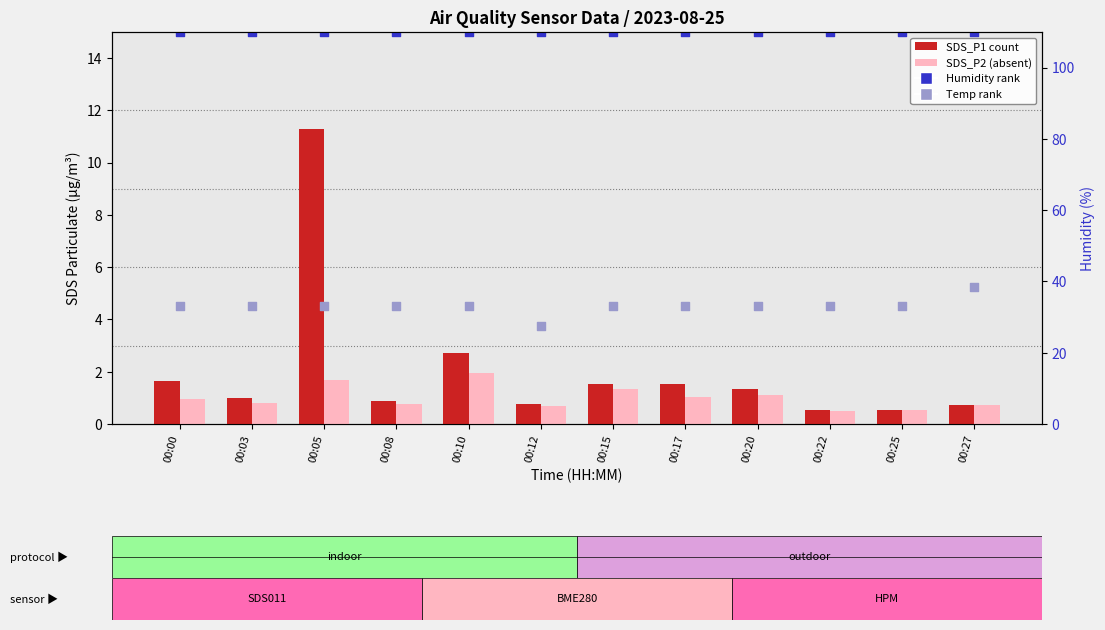

At how many categories does at least one series exceed 2?

12